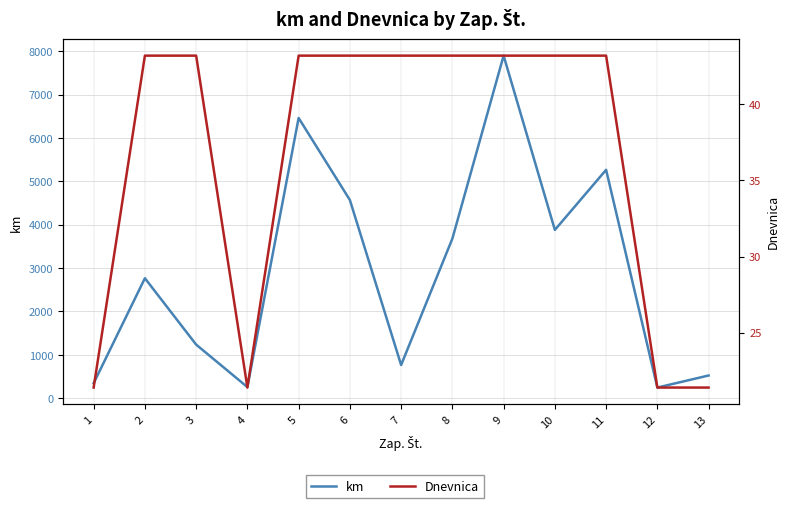

What is the difference between the maximum and minimum values in the Dnevnica series?

21.8